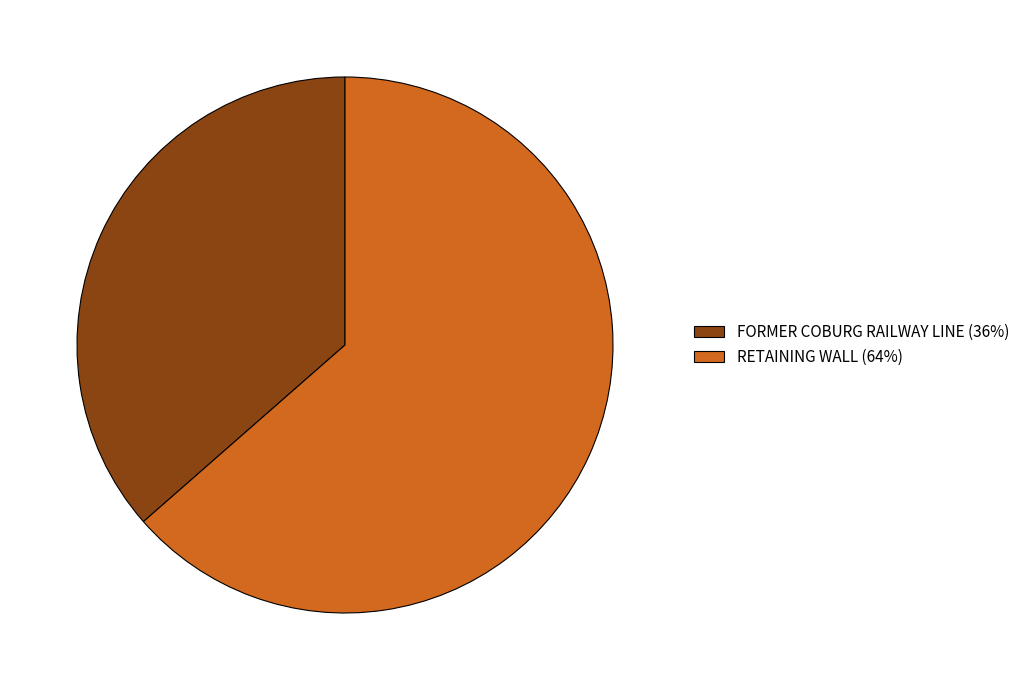

How many segments does this pie chart have?

2